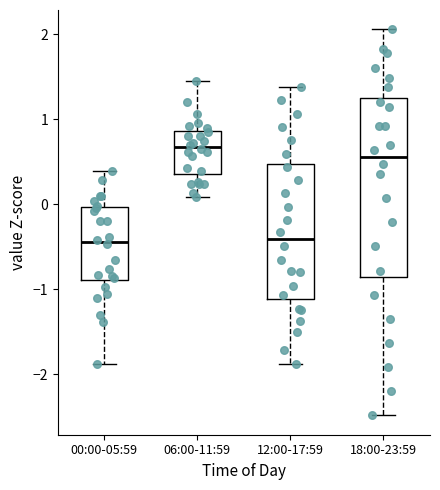

Reading left to right, read every box against the y-axis: the position of its median line, the range the box covers, and the ends of its whiskers. The values are not printed on the chart, so give them approximately, as read against the axis.

00:00-05:59: median -0.4, box -0.9 to 0.0, whiskers -1.9 to 0.4
06:00-11:59: median 0.7, box 0.4 to 0.9, whiskers 0.1 to 1.5
12:00-17:59: median -0.4, box -1.1 to 0.5, whiskers -1.9 to 1.4
18:00-23:59: median 0.6, box -0.9 to 1.2, whiskers -2.5 to 2.1